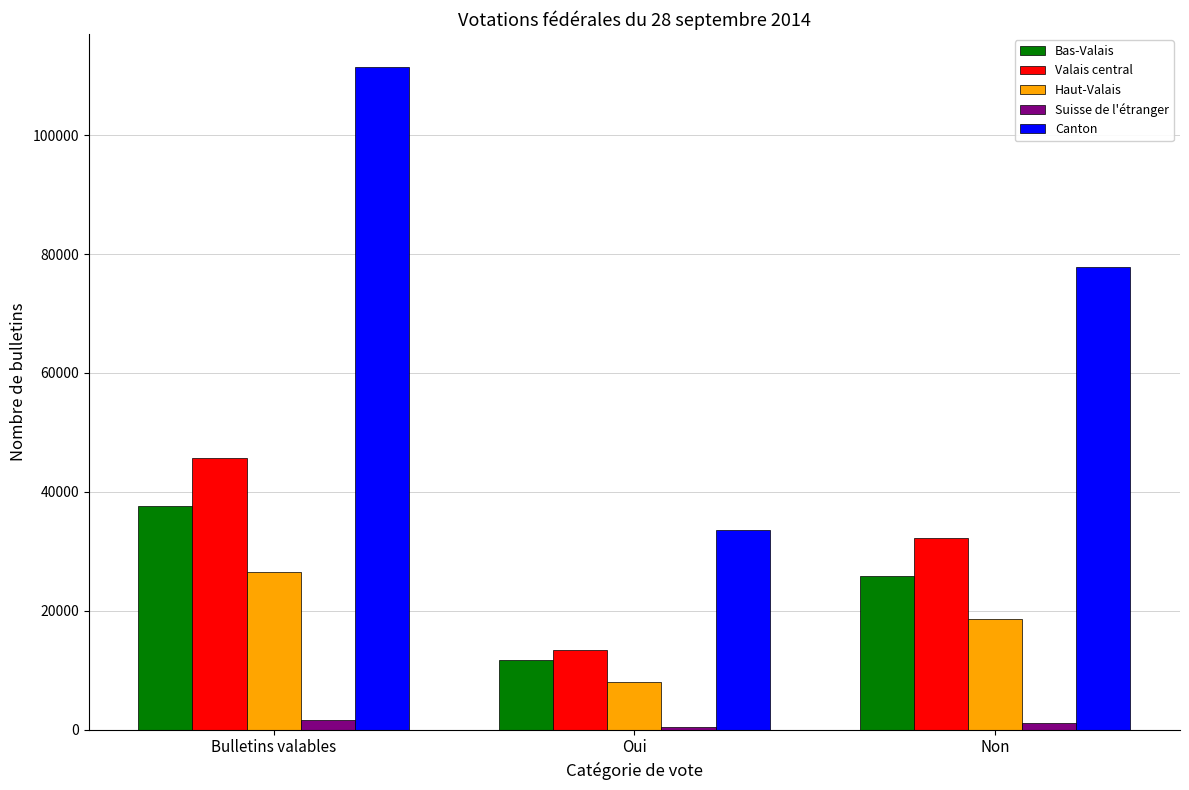

How many groups of bars are there?

3